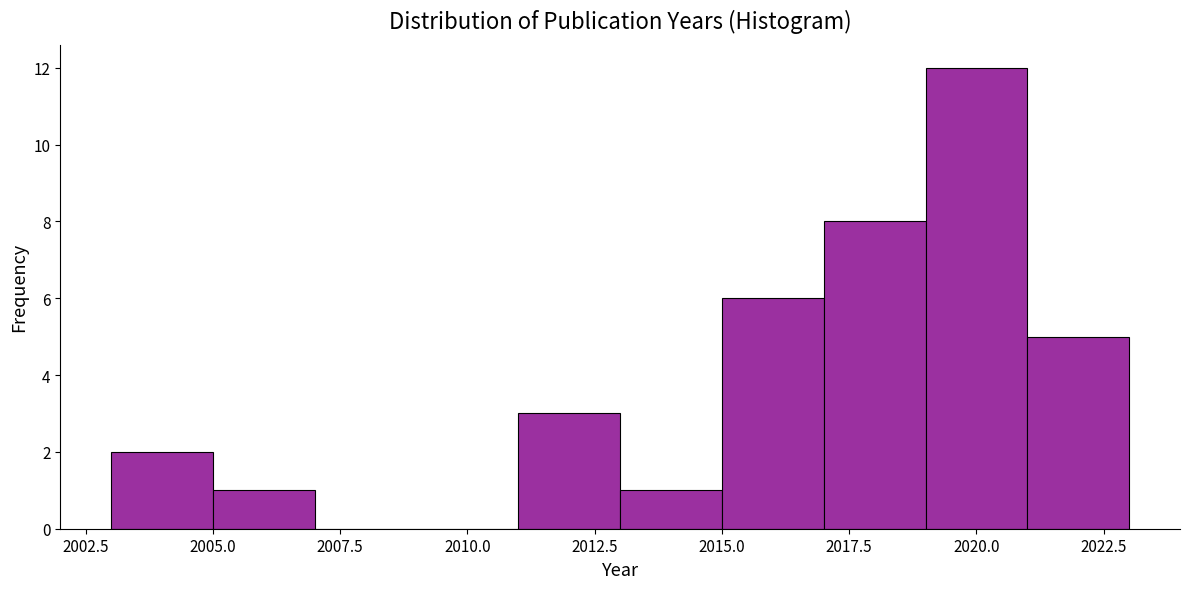

Which range on the x-axis has the tallest bar?

2019 to 2021